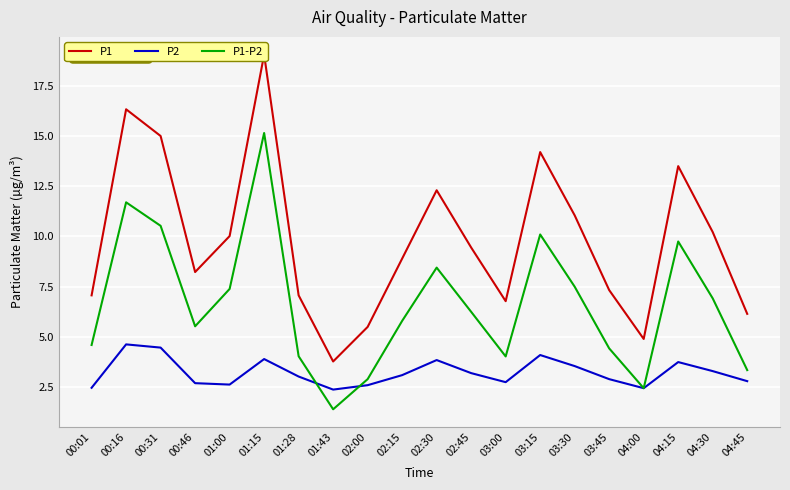

What is the smallest value displayed?

1.4